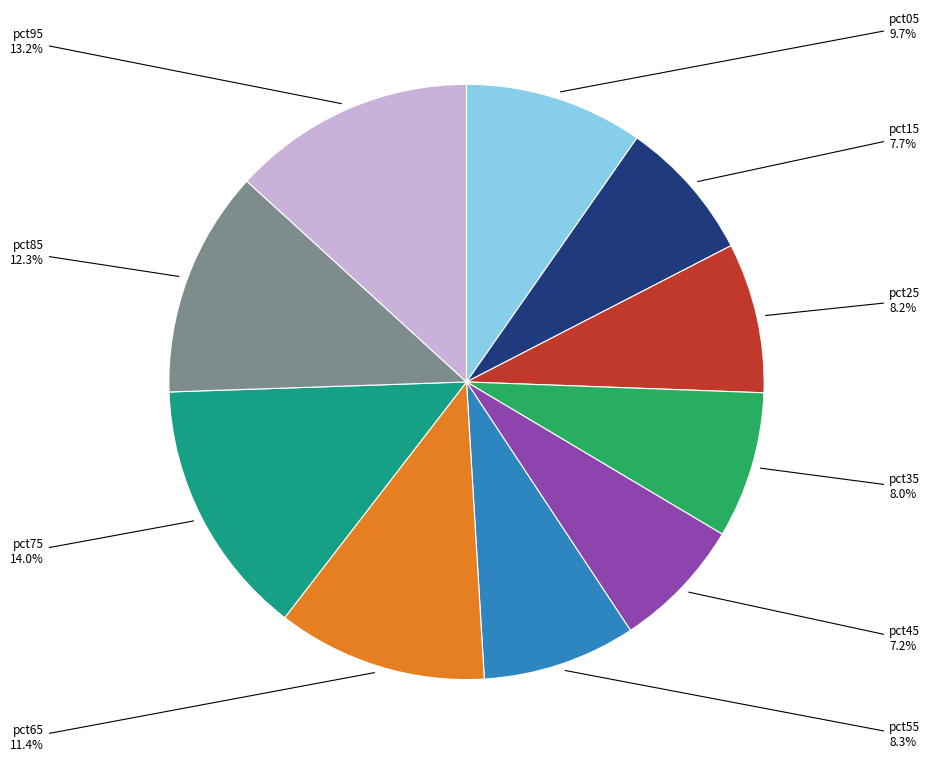

Does any single category account for the majority?

No